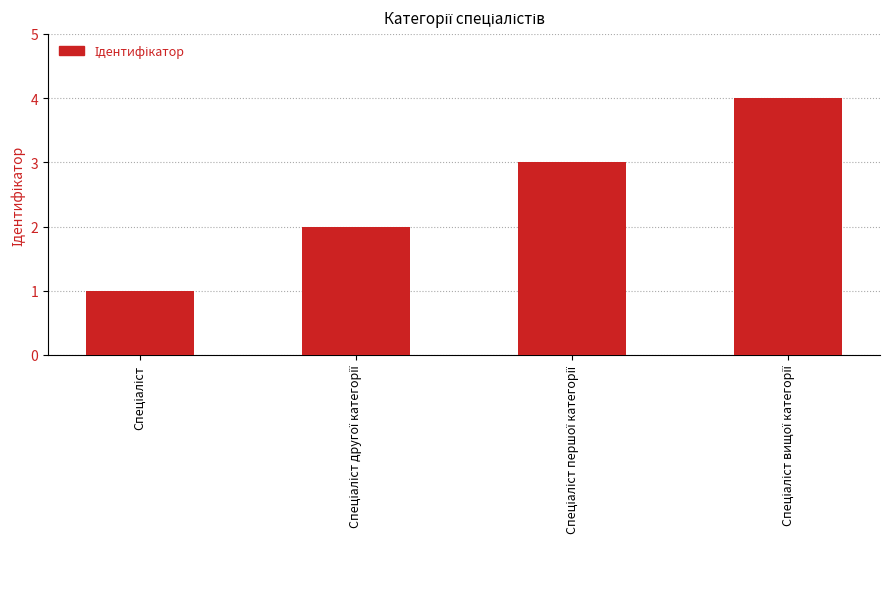

What is the greatest value displayed?

4